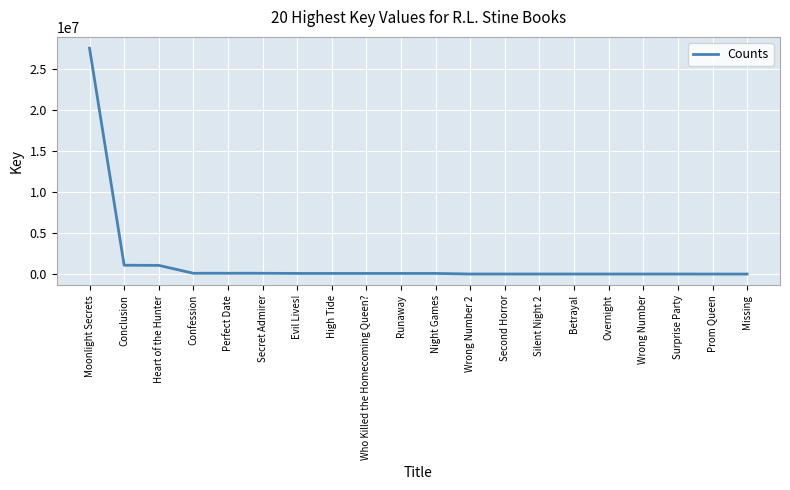

Which has a higher value, Conclusion or Who Killed the Homecoming Queen??

Conclusion